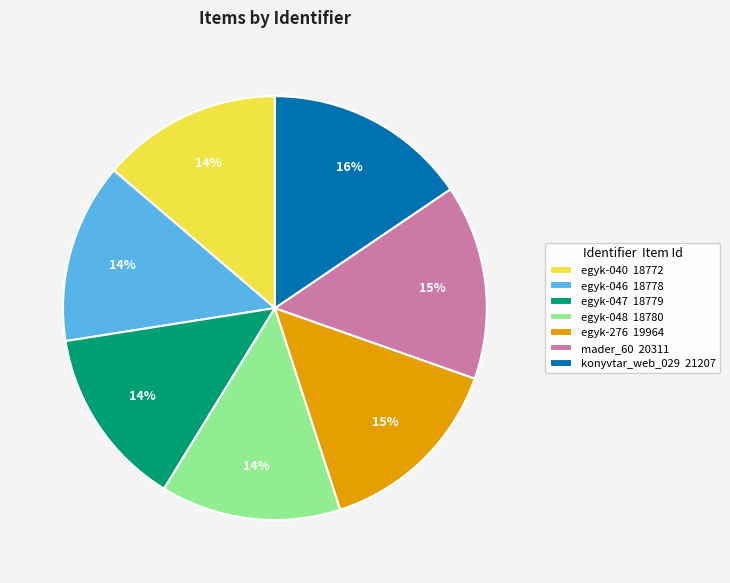

How many segments does this pie chart have?

7